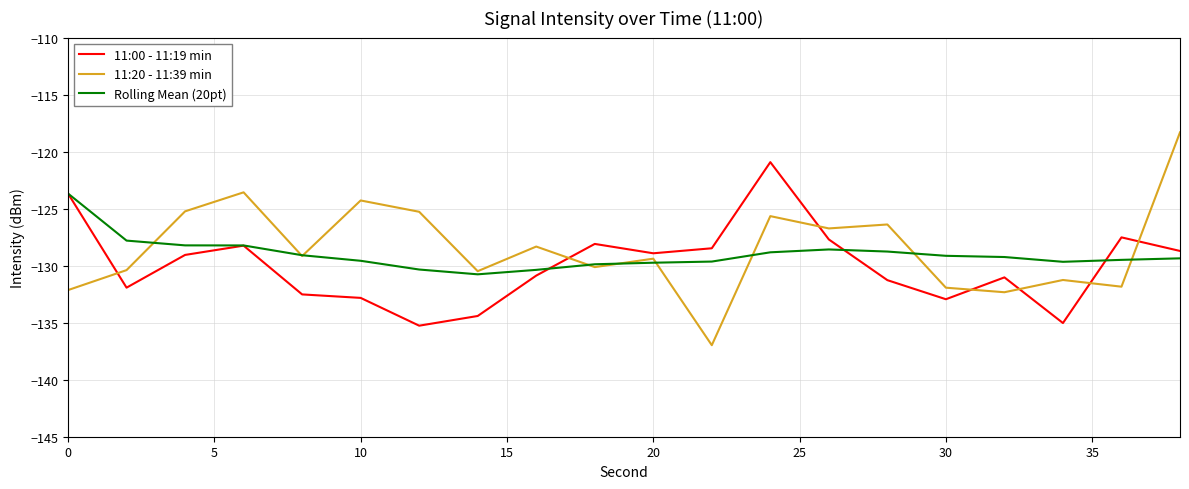

True or false: 11:20 - 11:39 min has more than 2 interior local peaks.

True